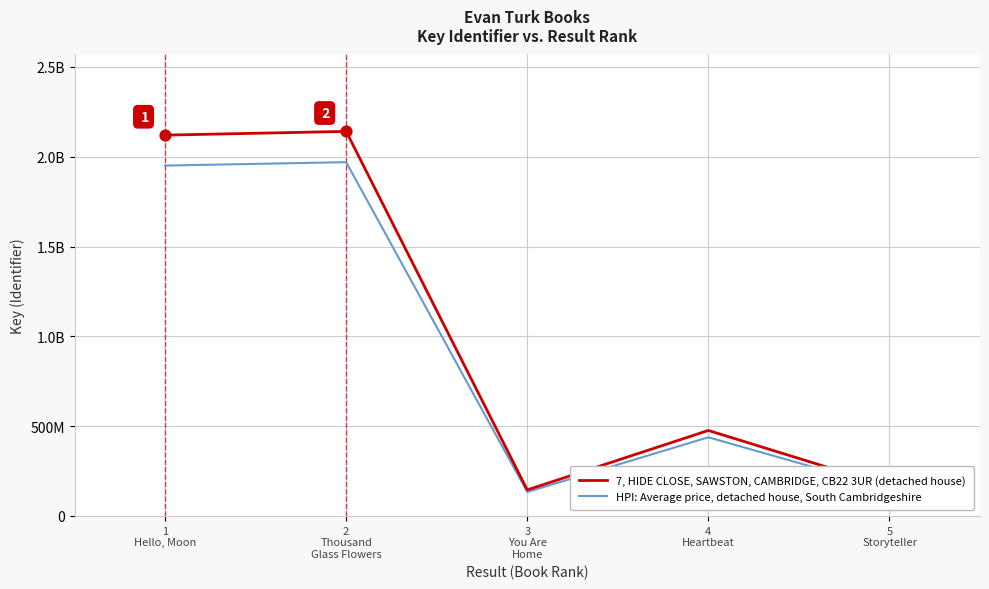

What are all the series names shown in the legend?

7, HIDE CLOSE, SAWSTON, CAMBRIDGE, CB22 3UR (detached house), HPI: Average price, detached house, South Cambridgeshire